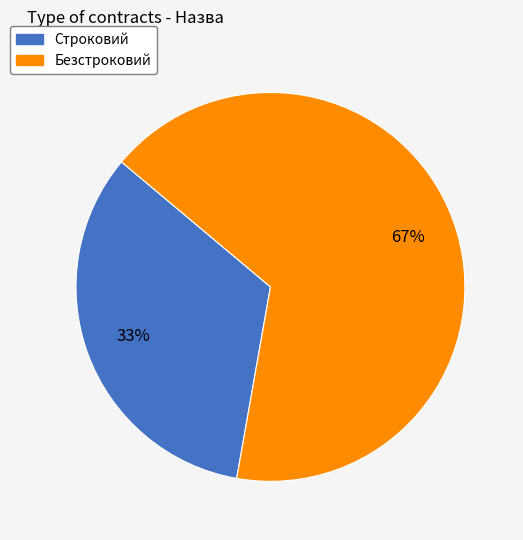

Do Безстроковий and Строковий together represent more than half of the pie?

Yes